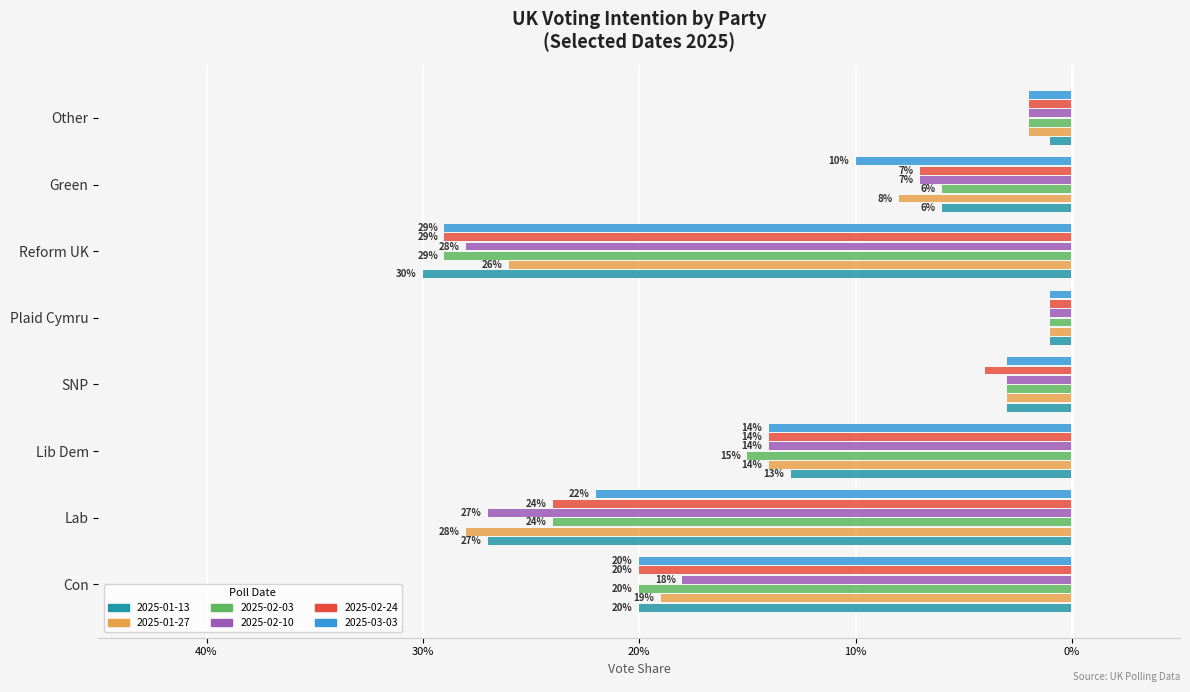

Reading left to right, extract all data points from this chart.

2025-01-13: Con=-0.2	Lab=-0.3	Lib Dem=-0.1	SNP=-0.0	Plaid Cymru=-0.0	Reform UK=-0.3	Green=-0.1	Other=-0.0
2025-01-27: Con=-0.2	Lab=-0.3	Lib Dem=-0.1	SNP=-0.0	Plaid Cymru=-0.0	Reform UK=-0.3	Green=-0.1	Other=-0.0
2025-02-03: Con=-0.2	Lab=-0.2	Lib Dem=-0.1	SNP=-0.0	Plaid Cymru=-0.0	Reform UK=-0.3	Green=-0.1	Other=-0.0
2025-02-10: Con=-0.2	Lab=-0.3	Lib Dem=-0.1	SNP=-0.0	Plaid Cymru=-0.0	Reform UK=-0.3	Green=-0.1	Other=-0.0
2025-02-24: Con=-0.2	Lab=-0.2	Lib Dem=-0.1	SNP=-0.0	Plaid Cymru=-0.0	Reform UK=-0.3	Green=-0.1	Other=-0.0
2025-03-03: Con=-0.2	Lab=-0.2	Lib Dem=-0.1	SNP=-0.0	Plaid Cymru=-0.0	Reform UK=-0.3	Green=-0.1	Other=-0.0